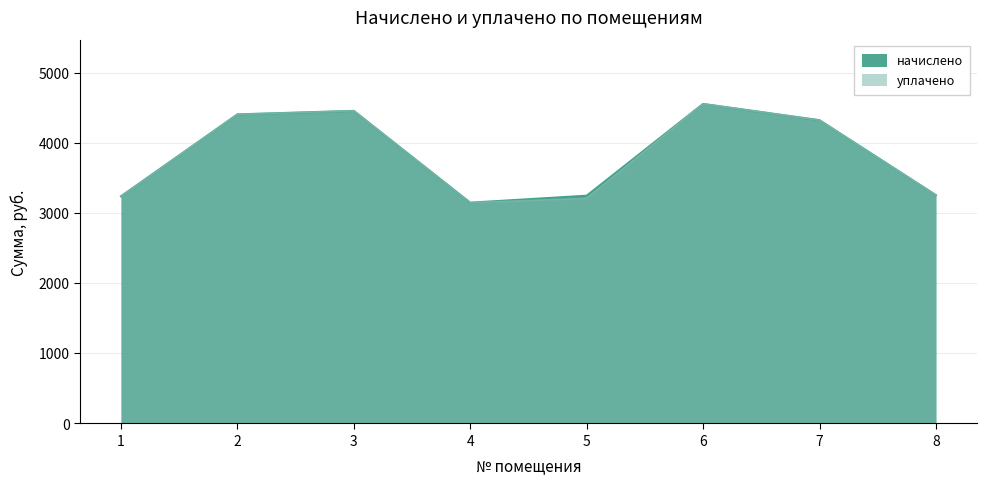

Reading left to right, transcribe all the data shown in this chart.

начислено: 3237.5	4405.0	4454.6	3146.4	3245.8	4554.0	4322.2	3254.0
уплачено: 3237.5	4405.0	4454.6	3146.4	3206.6	4554.0	4322.2	3254.0